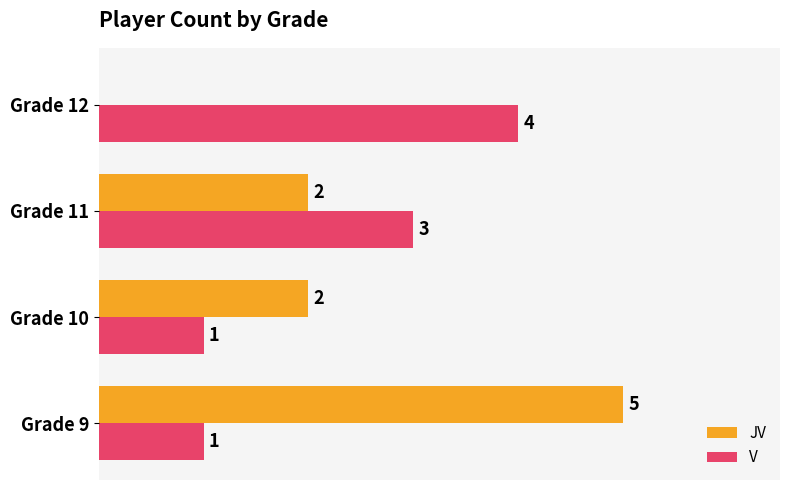

Between Grade 11 and Grade 12, which series saw the biggest shift?

JV